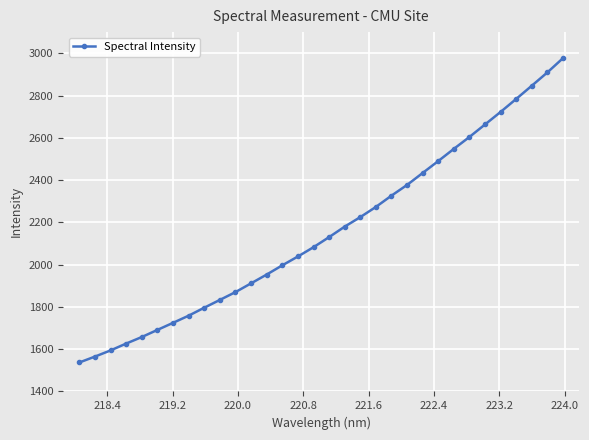

What is the sum of all values?

69123.7